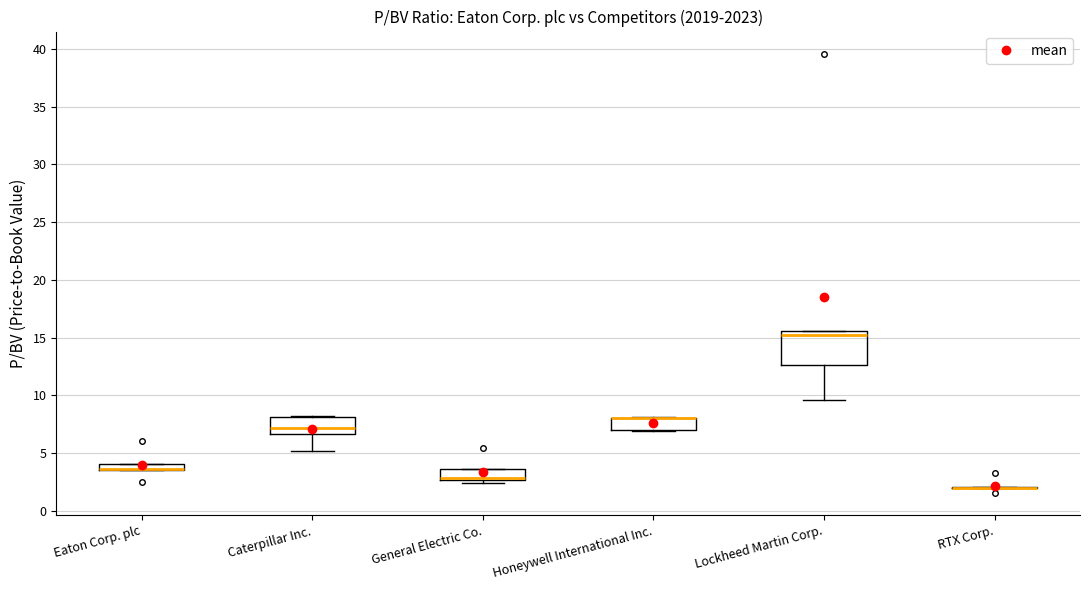

Which box is the tallest, from its lower edge to its upper edge?

Lockheed Martin Corp.